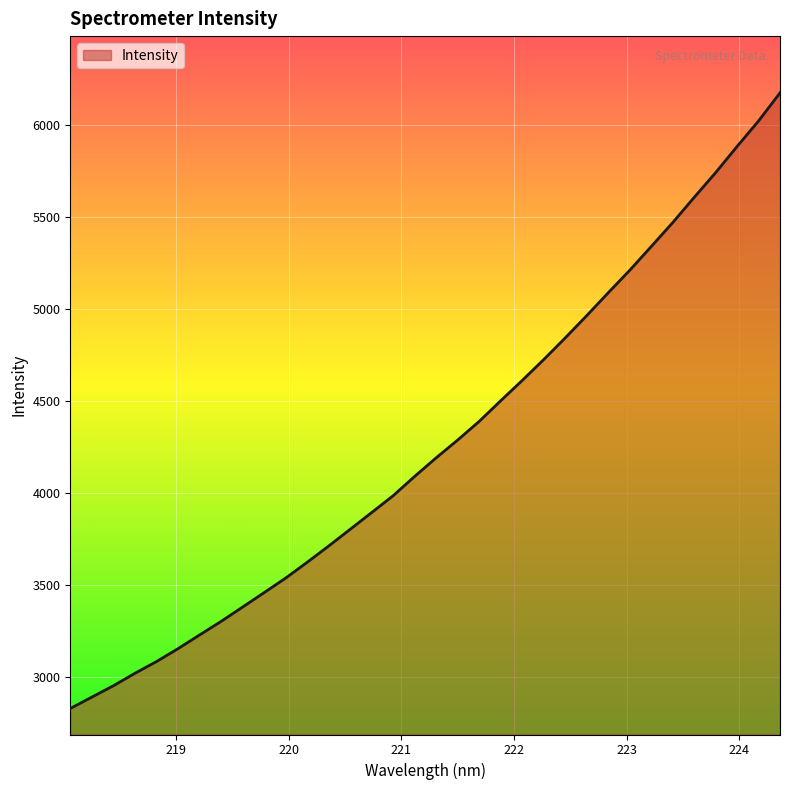

What is the smallest value displayed?

2826.5